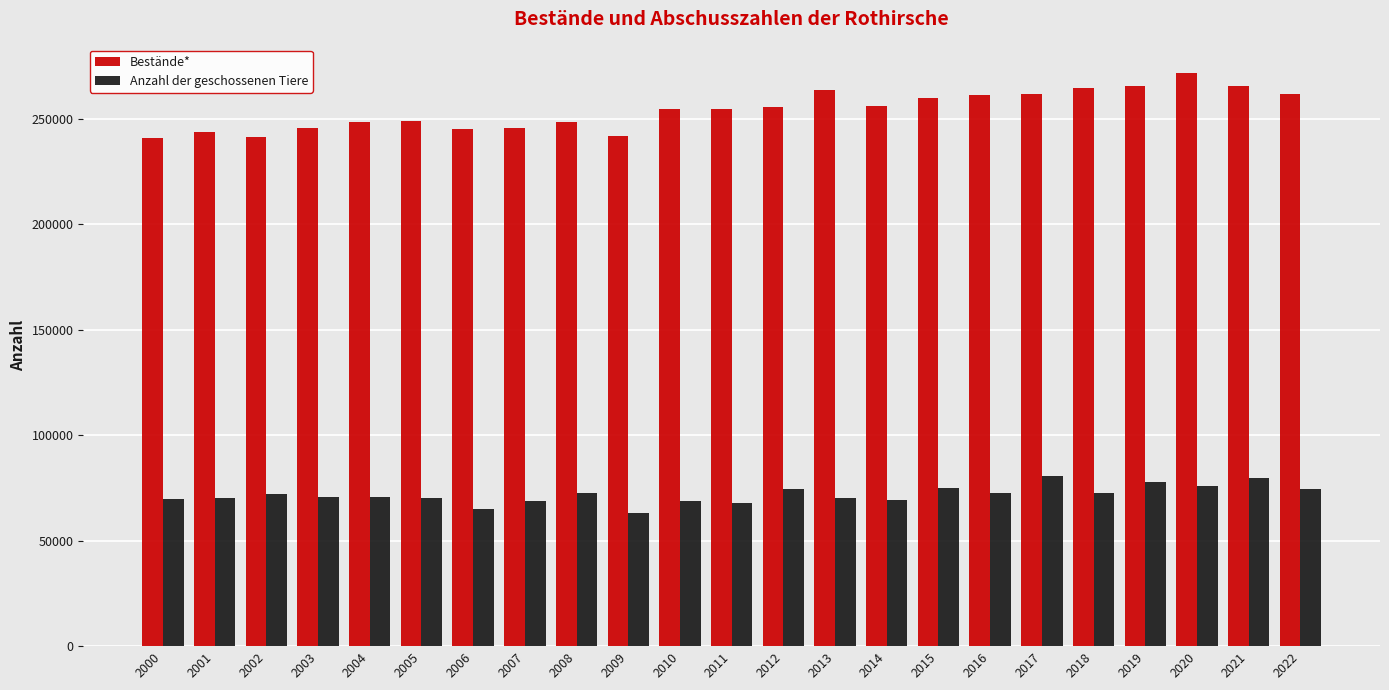

What is the difference between the maximum and minimum values in the Bestände* series?

30746